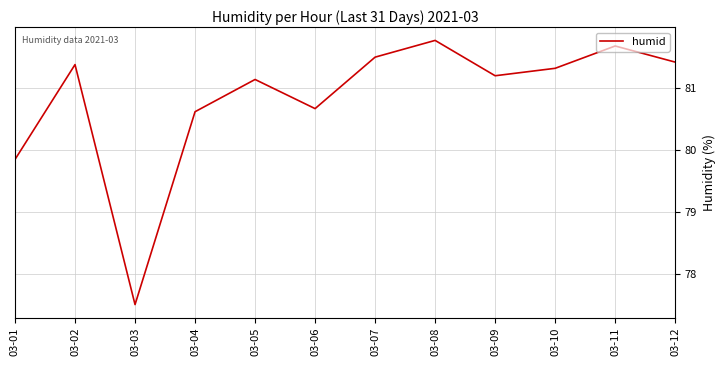

How many lines are shown in the chart?

1